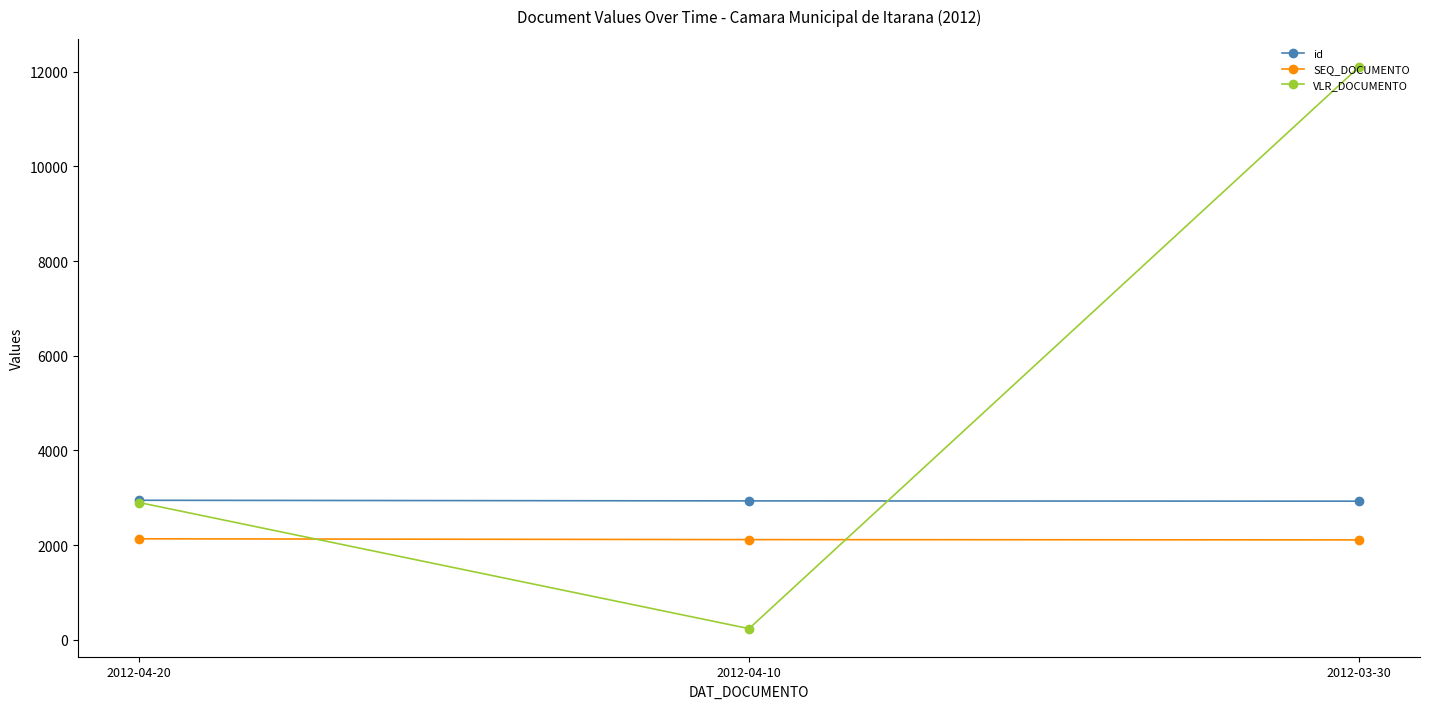

Where does the id series first go above 2934?

2012-04-20